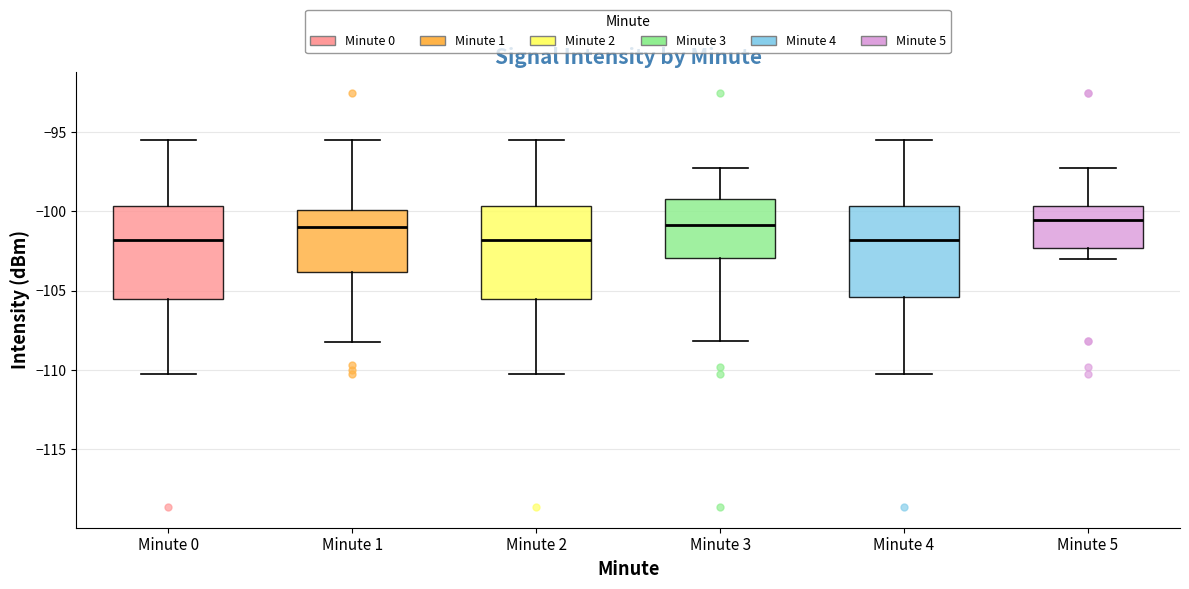

Reading left to right, read every box against the y-axis: the position of its median line, the range the box covers, and the ends of its whiskers. The values are not printed on the chart, so give them approximately, as read against the axis.

Minute 0: median -102.0, box -105.5 to -99.5, whiskers -110.0 to -95.5
Minute 1: median -101.0, box -104.0 to -100.0, whiskers -108.0 to -95.5
Minute 2: median -102.0, box -105.5 to -99.5, whiskers -110.0 to -95.5
Minute 3: median -101.0, box -103.0 to -99.0, whiskers -108.0 to -97.5
Minute 4: median -102.0, box -105.5 to -99.5, whiskers -110.0 to -95.5
Minute 5: median -100.5, box -102.5 to -99.5, whiskers -103.0 to -97.5